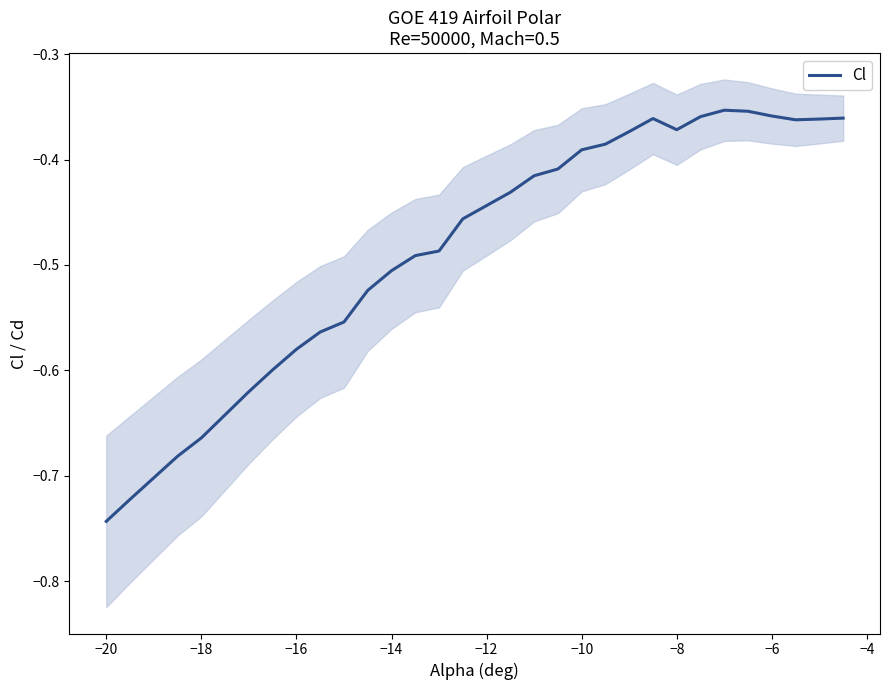

The value of Cl at −10 is -0.7. True or false?

False